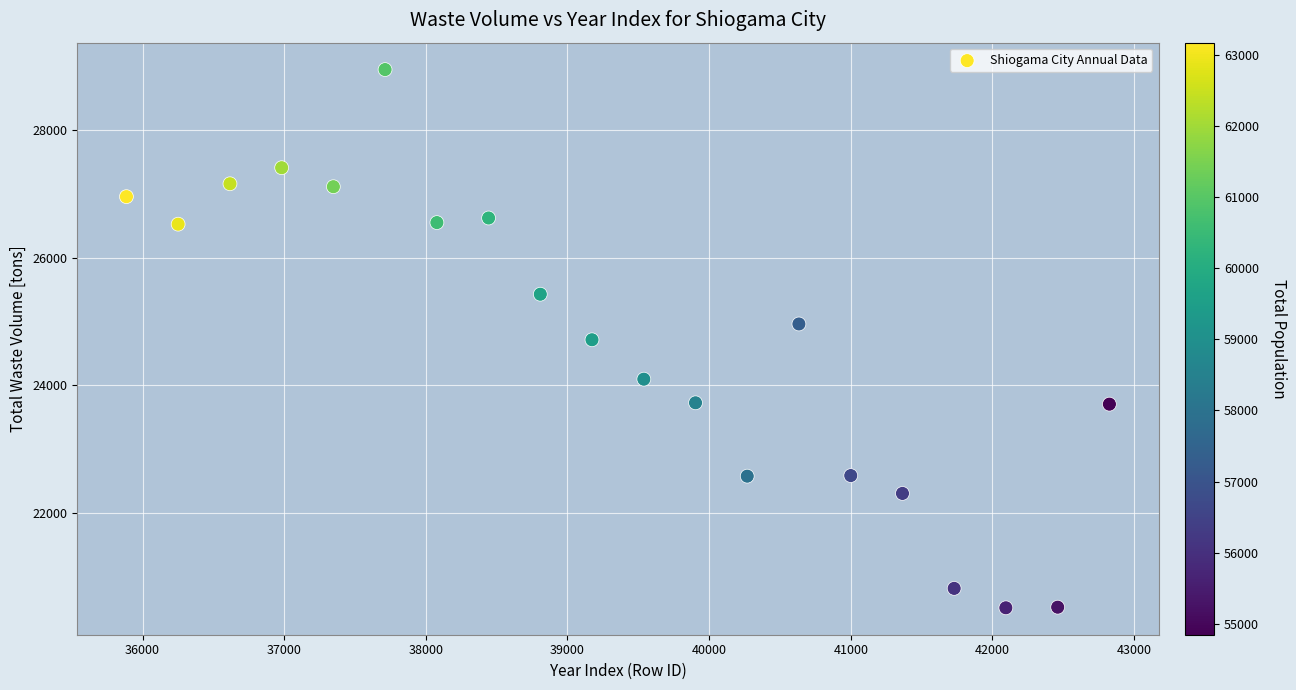

What is the range of Y values (max minus min)?

8446